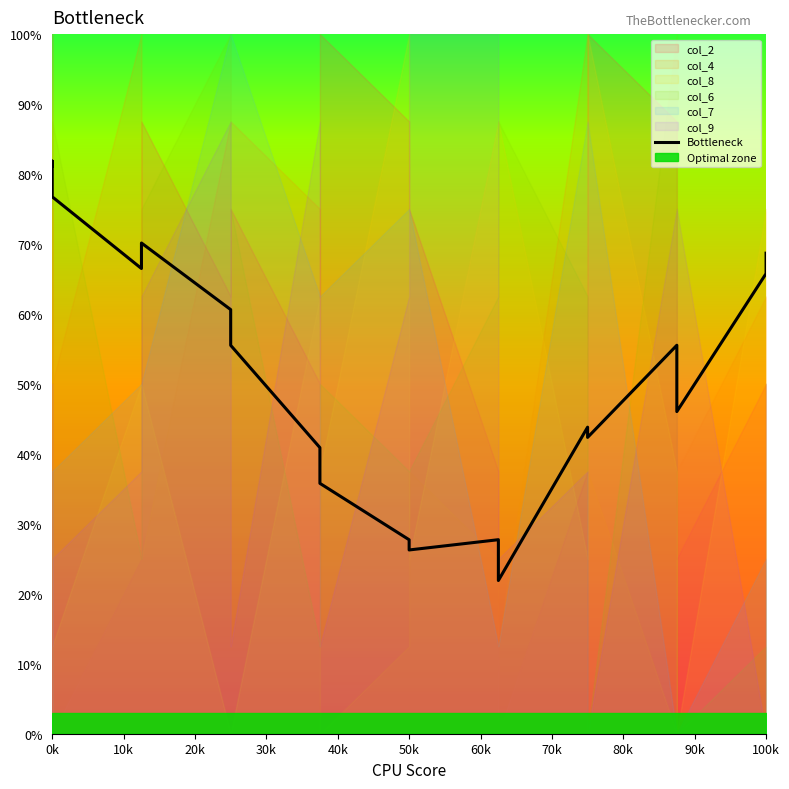

What is the change in value from 10k to 30k?

-15.4